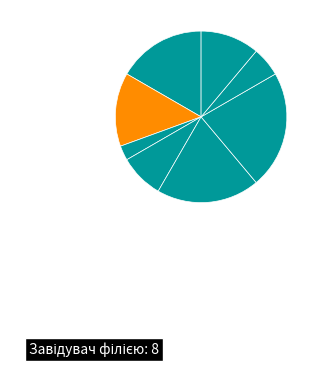

Count the number of slices in the pie.

8